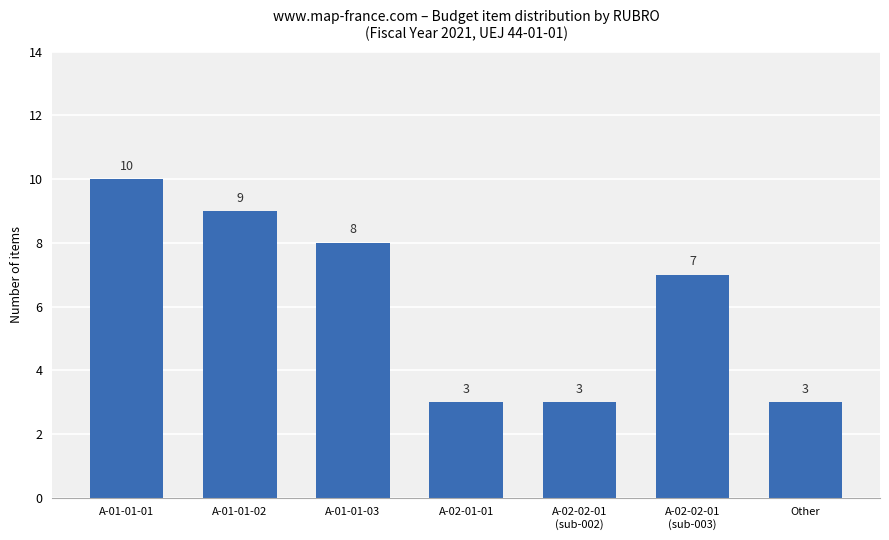

What position from the left is A-01-01-02?

2